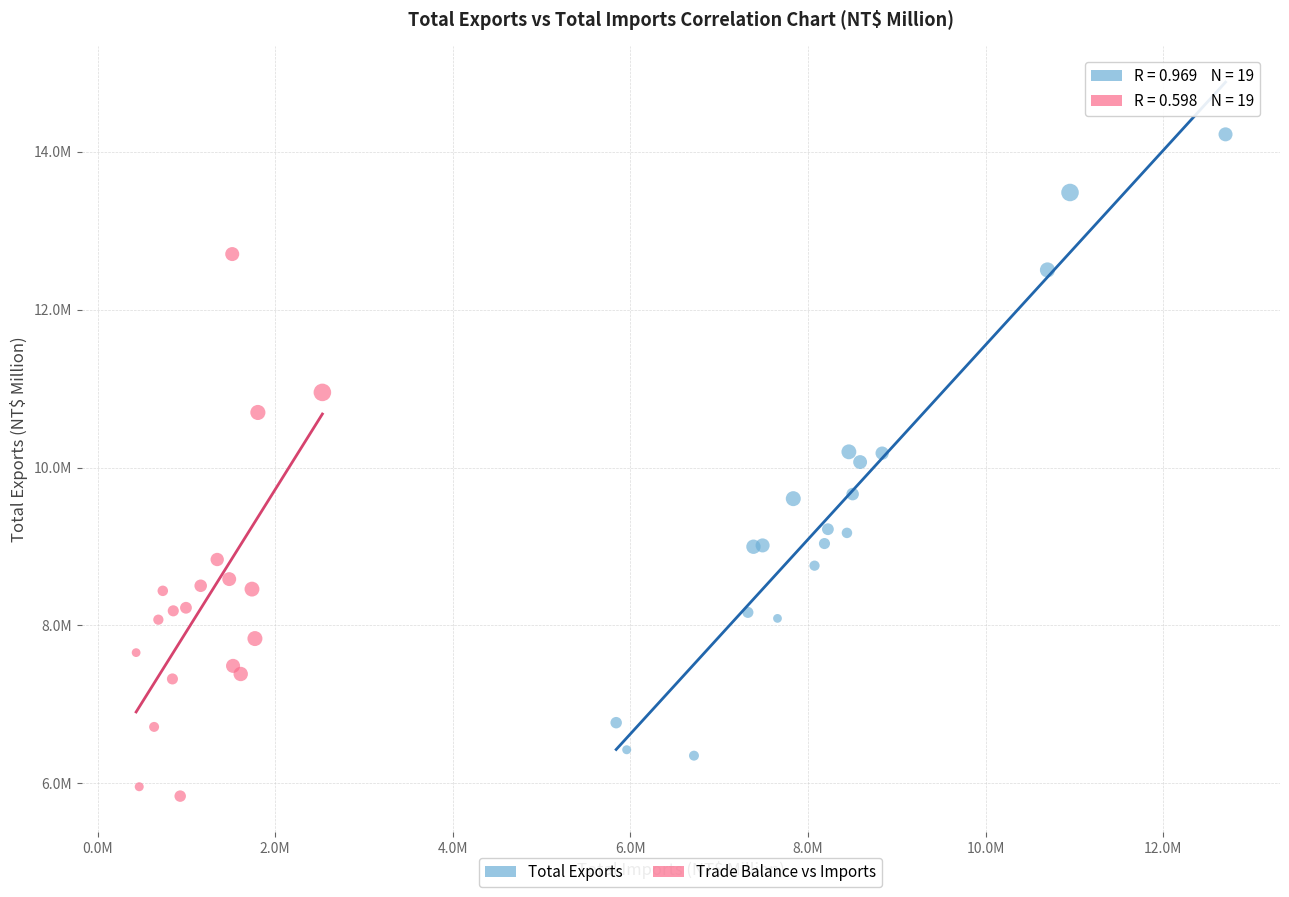

Which series has the largest Y range (max minus min)?

Total Exports